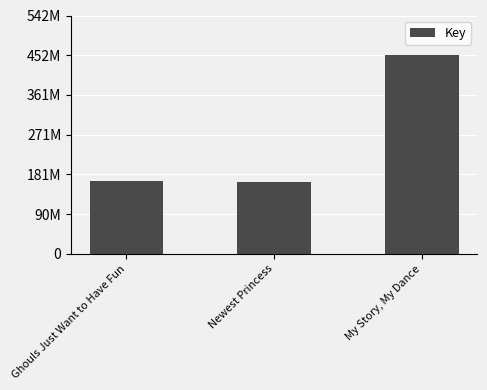

Rank the categories by value from lowest to highest.

Newest Princess, Ghouls Just Want to Have Fun, My Story, My Dance